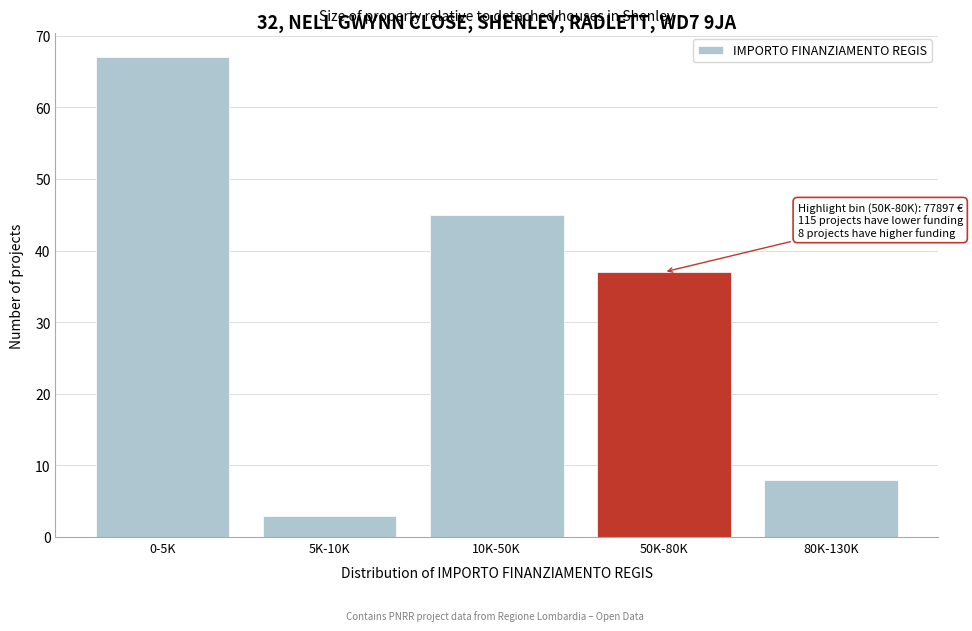

Reading right to left, extract all data points from this chart.

80K-130K=8	50K-80K=37	10K-50K=45	5K-10K=3	0-5K=67